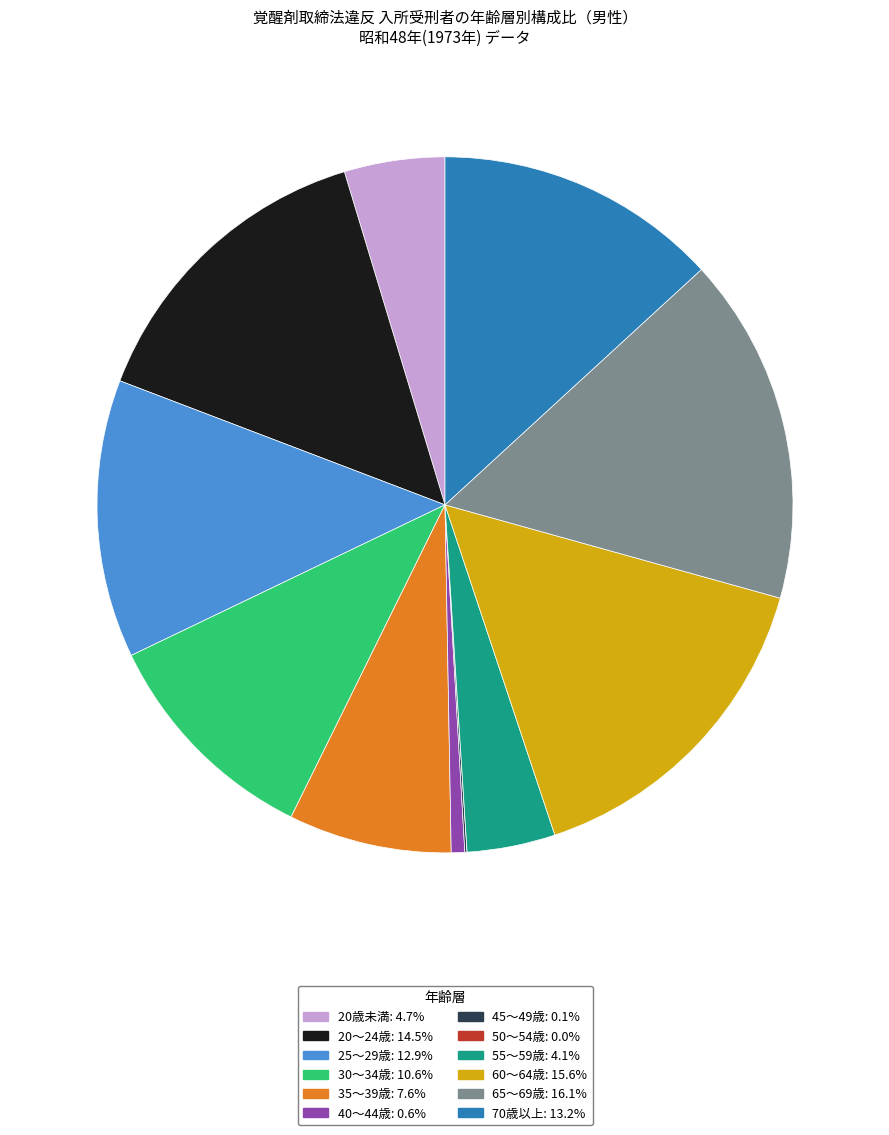

True or false: 40～44歳 accounts for 1% of the total.

True